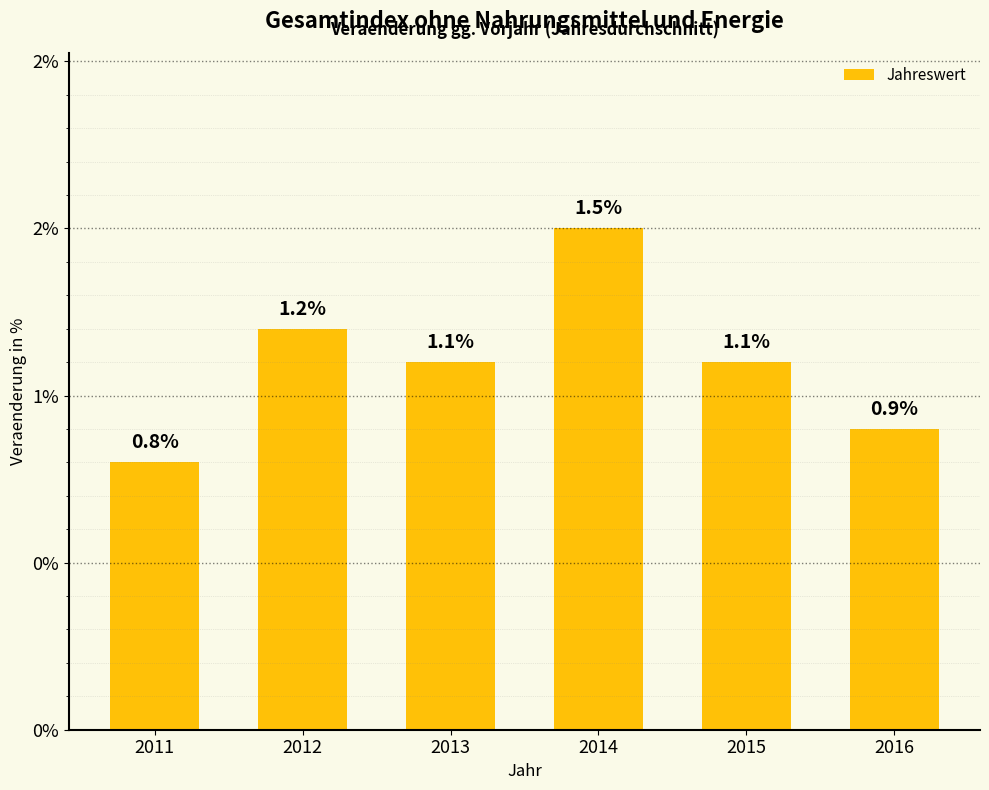

Does the chart contain any negative values?

No